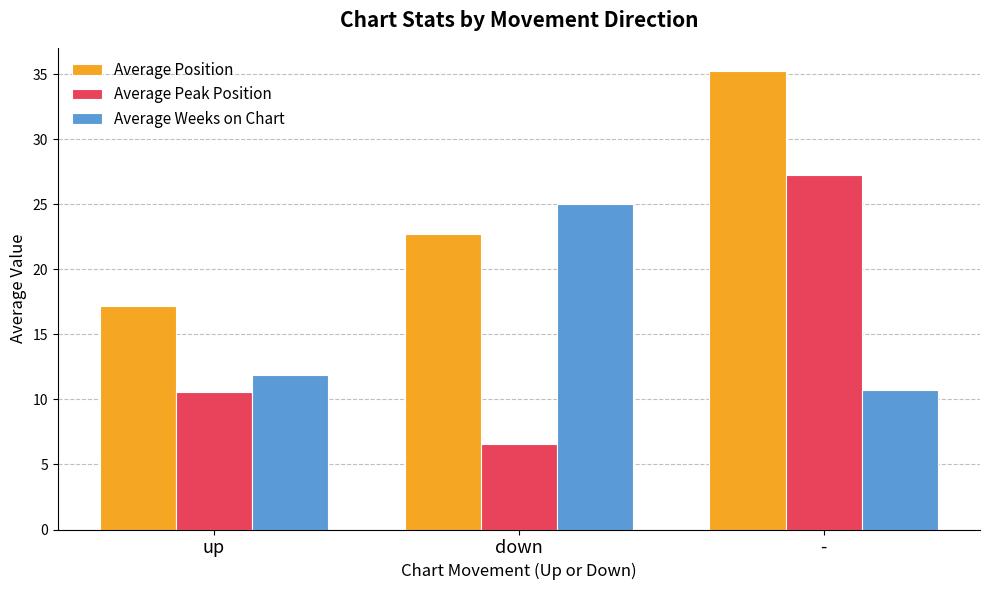

What is the difference between the Average Peak Position values at up and down?

4.1